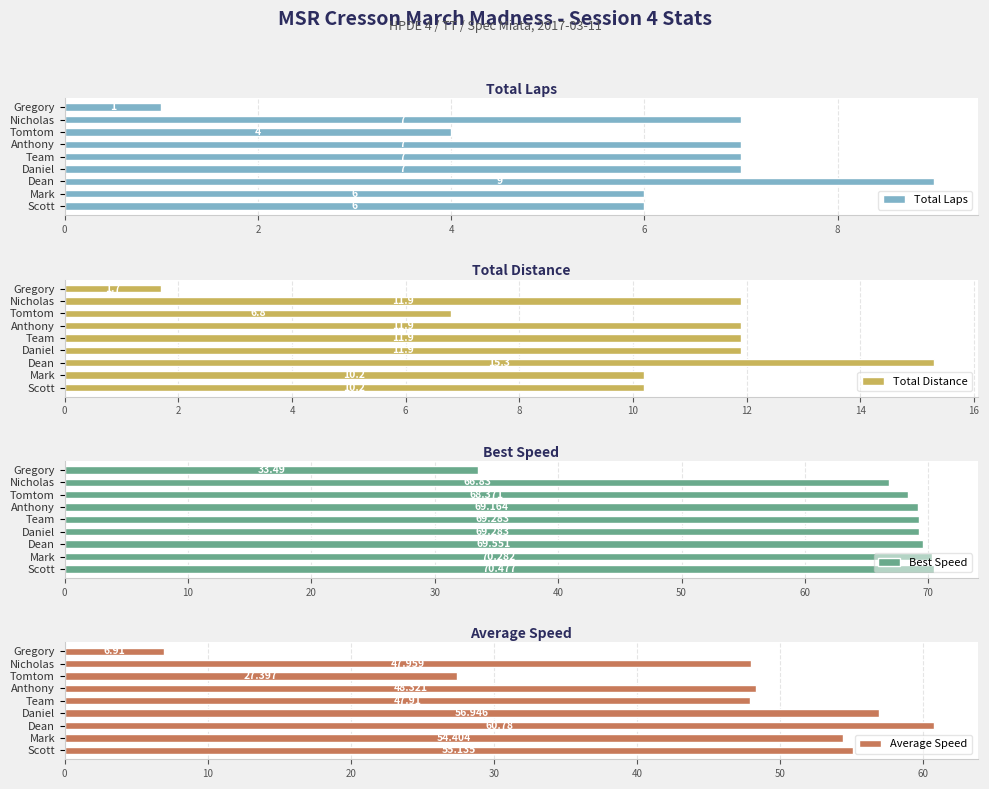

What is the sum of all Best Speed values?

586.7